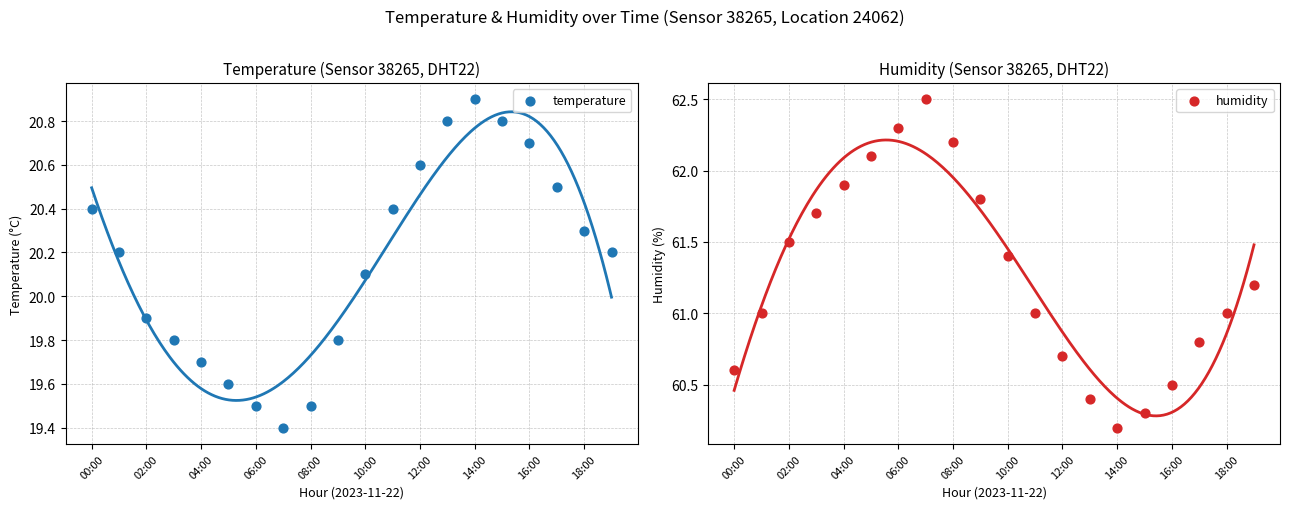

Which series has the largest Y range (max minus min)?

humidity